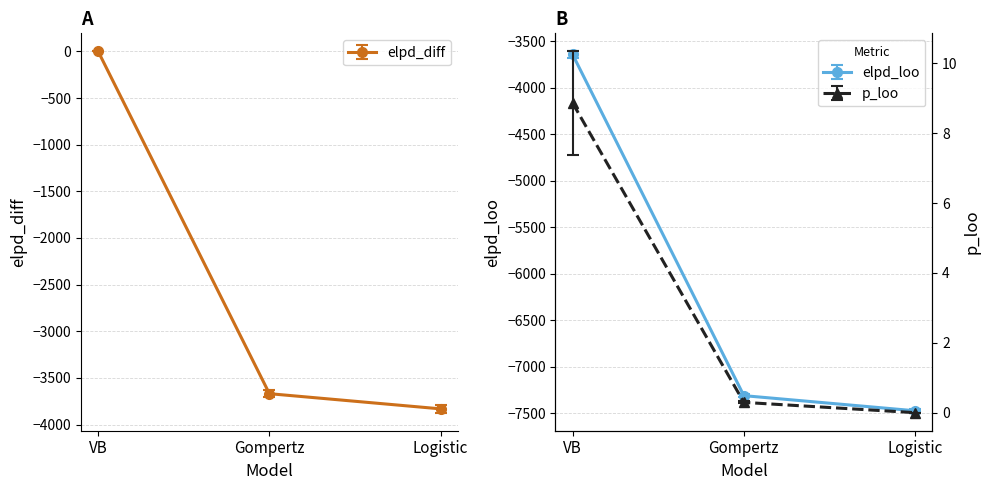

How many data points in elpd_diff are above -3669?

1